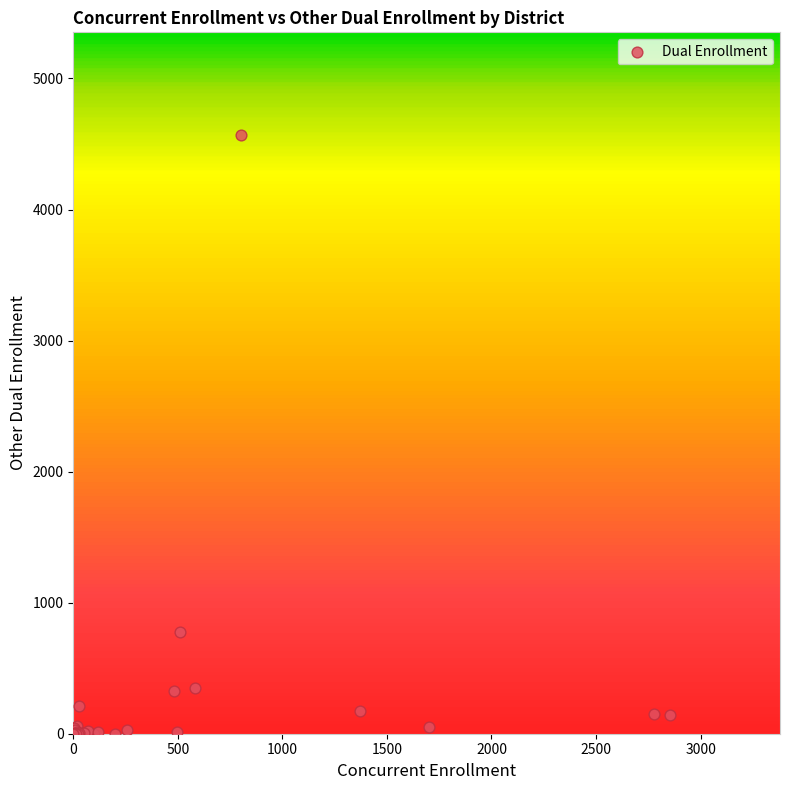

What Y value in the scatter plot is closest to 2283?

779